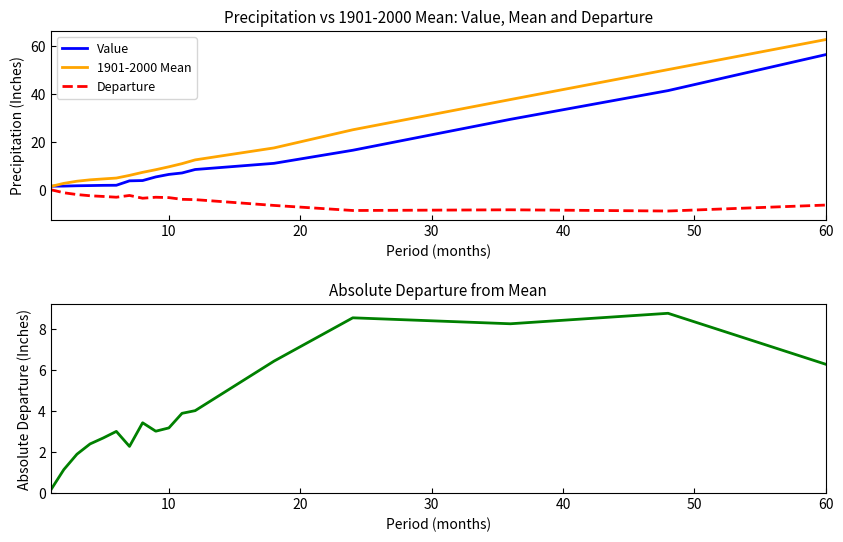

True or false: Departure and Absolute Departure cross at least once.

False